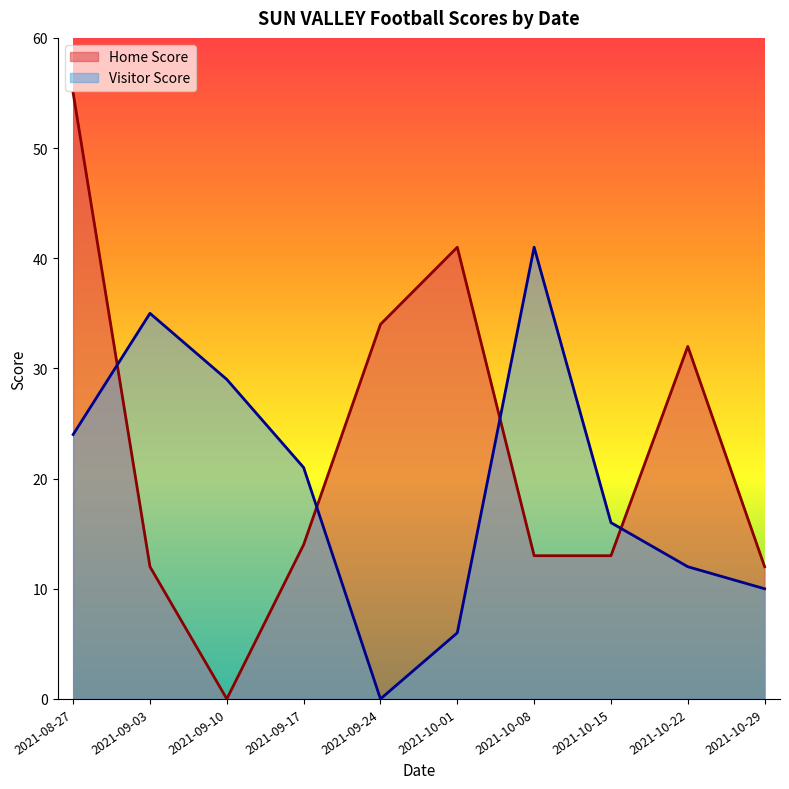

What value does the Visitor Score series have at 2021-09-03, to the nearest 5?

35